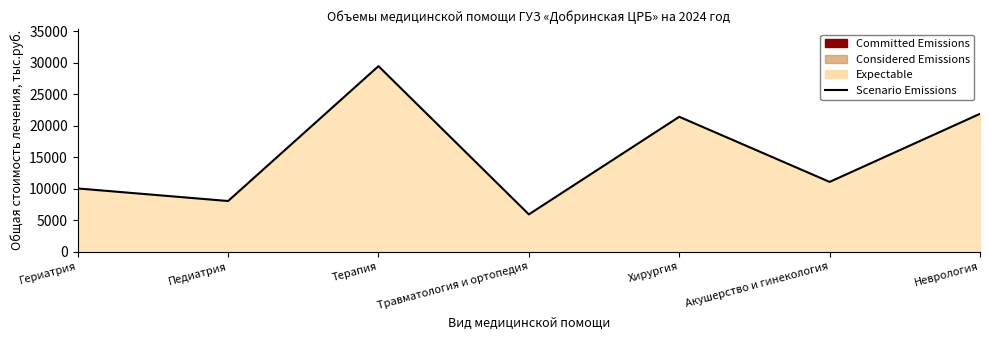

What is the label of the 3rd point from the left?

Терапия